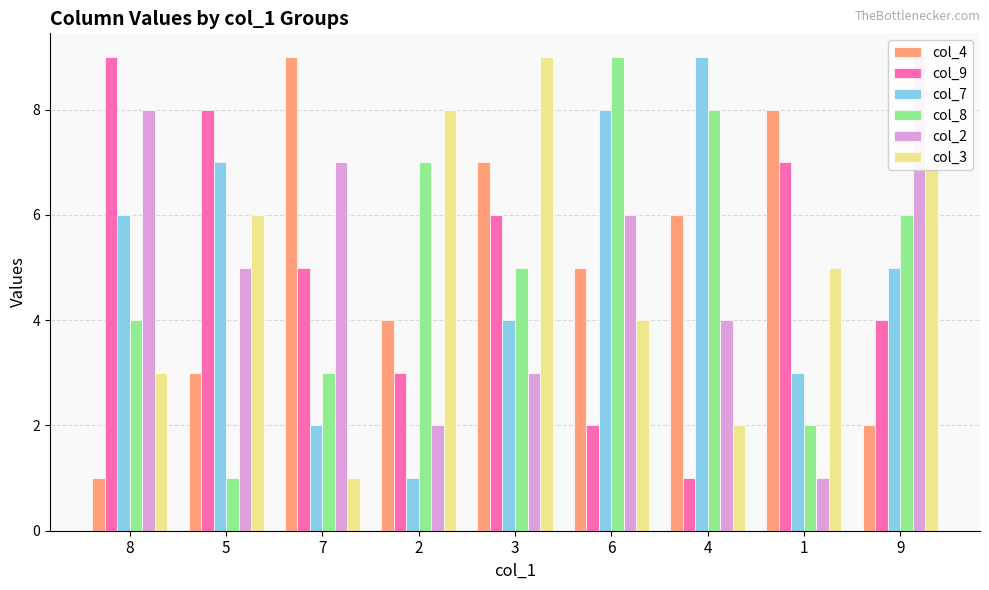

What is the total value across all series at 5?

30